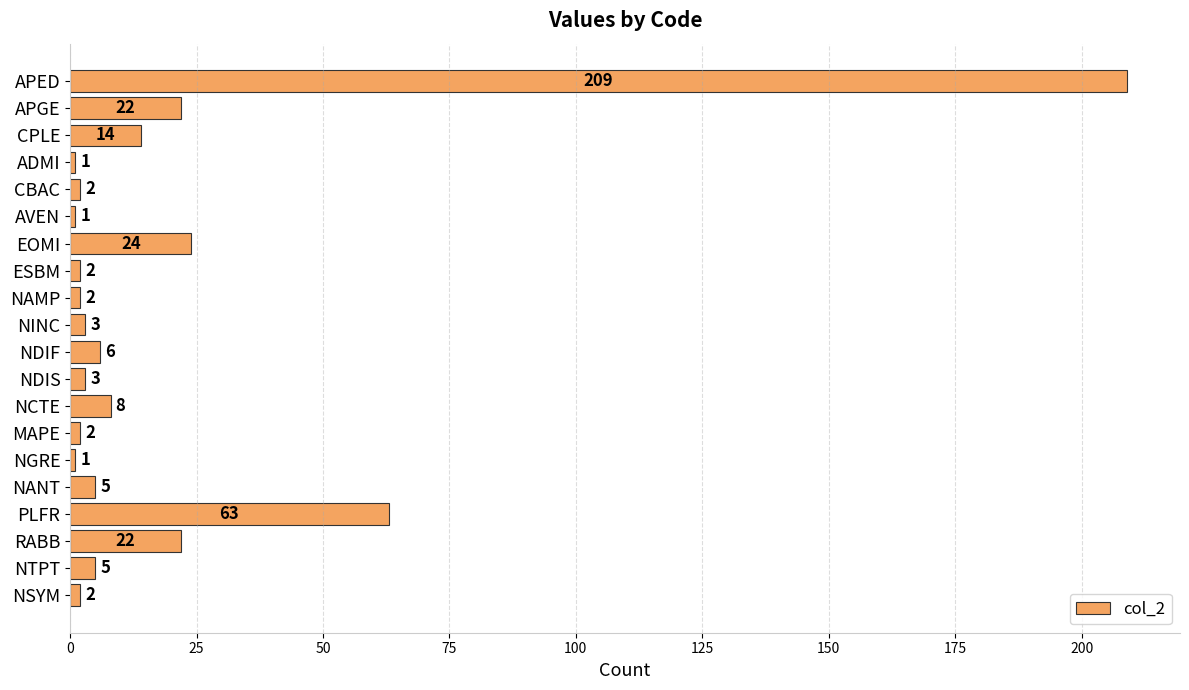

What is the sum of all values?

397